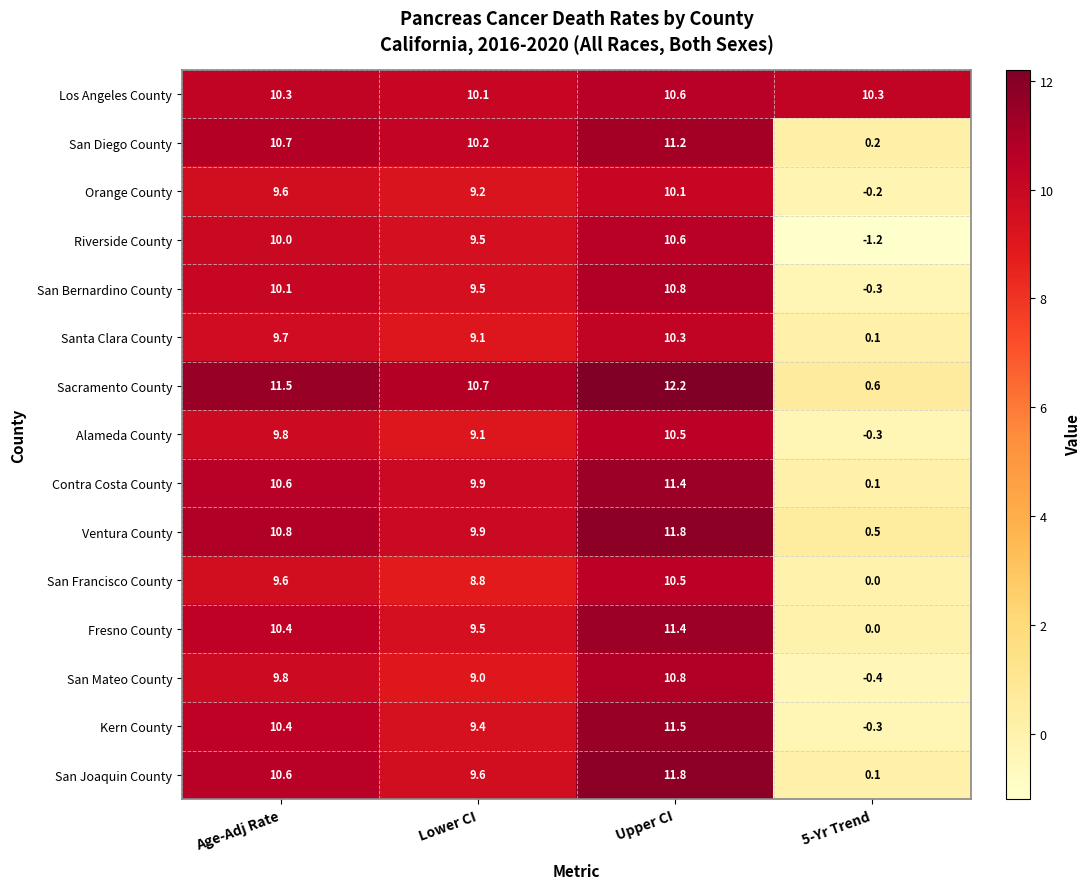

List the labels in order of San Mateo County value, smallest first.

5-Yr Trend, Lower CI, Age-Adj Rate, Upper CI